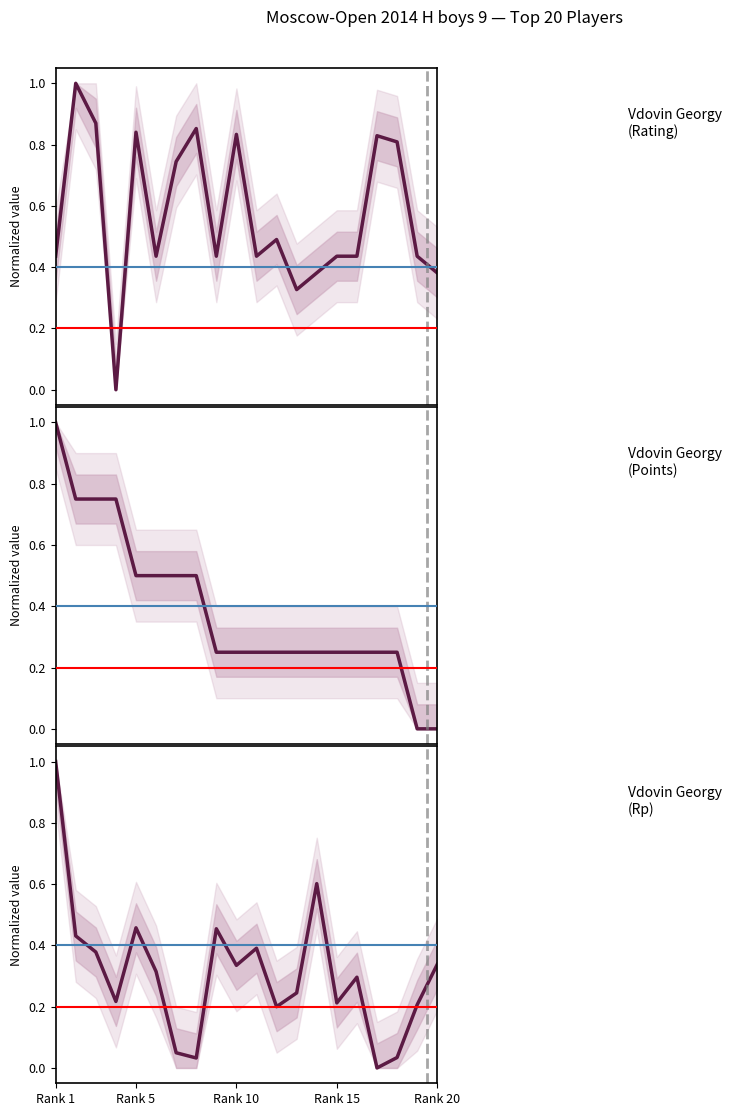

At how many categories does at least one series exceed 0?

20